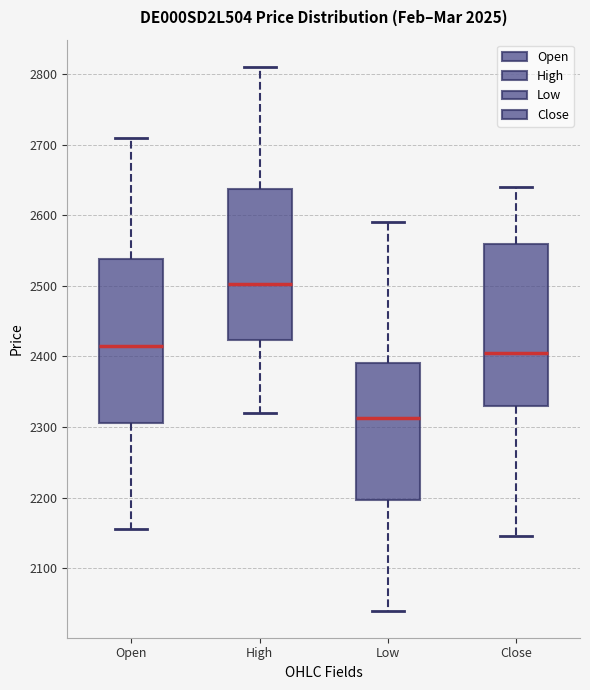

Which box's median line is the lowest?

Low